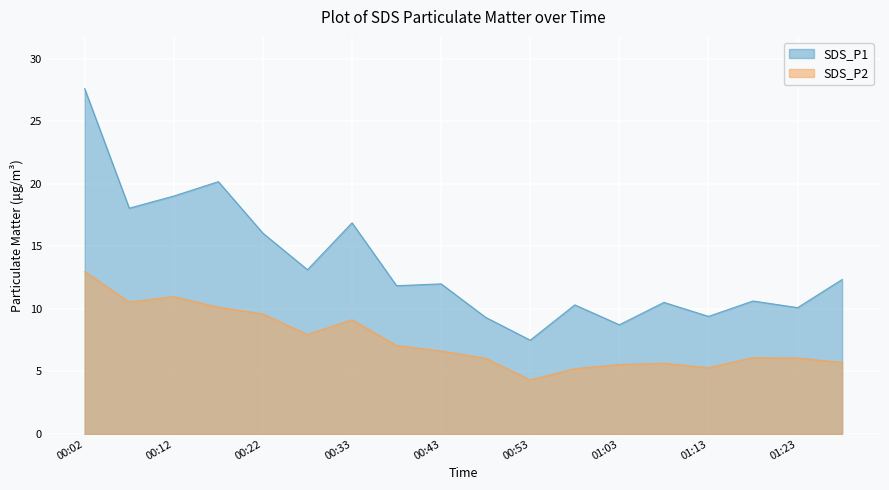

Does the chart display data point markers on the line(s)?

No